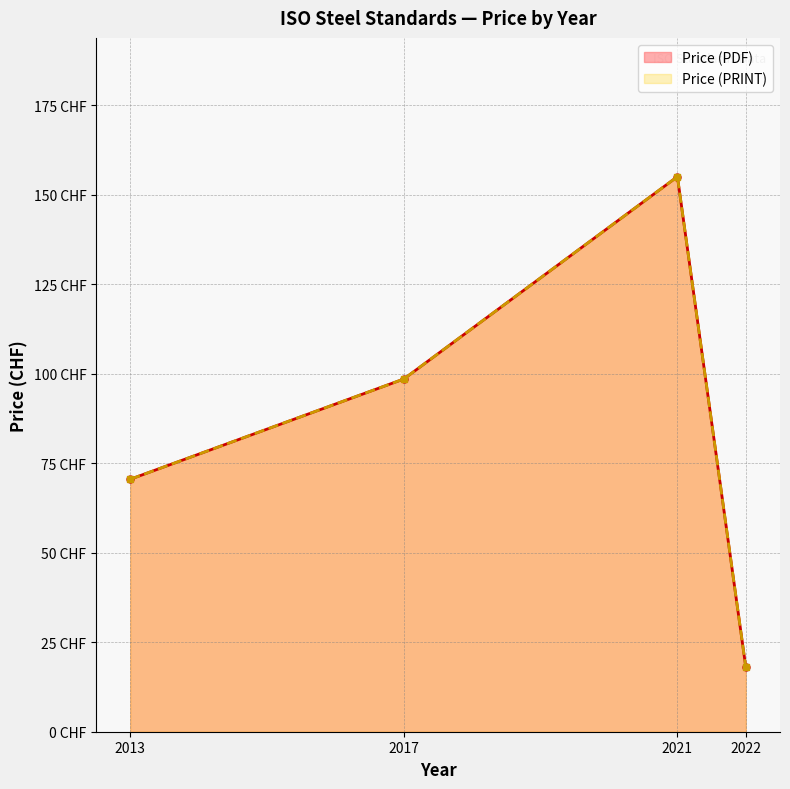

True or false: Price (PRINT) has more than 2 interior local peaks.

False